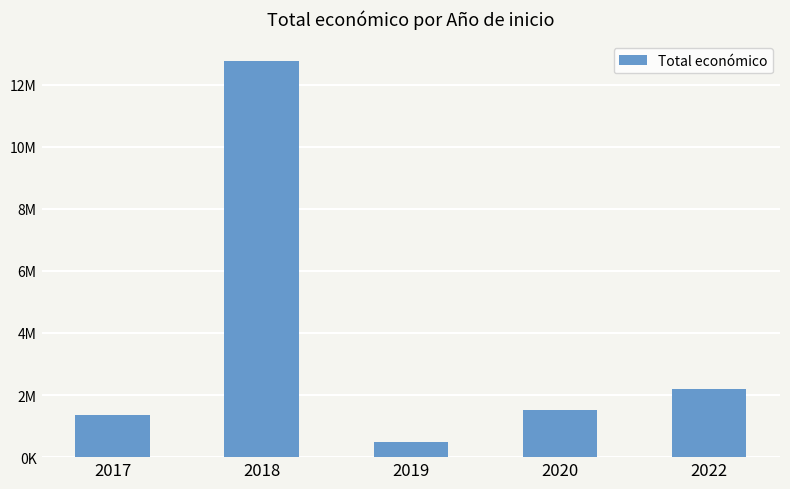

What is the value of the 5th bar from the left?

2185962